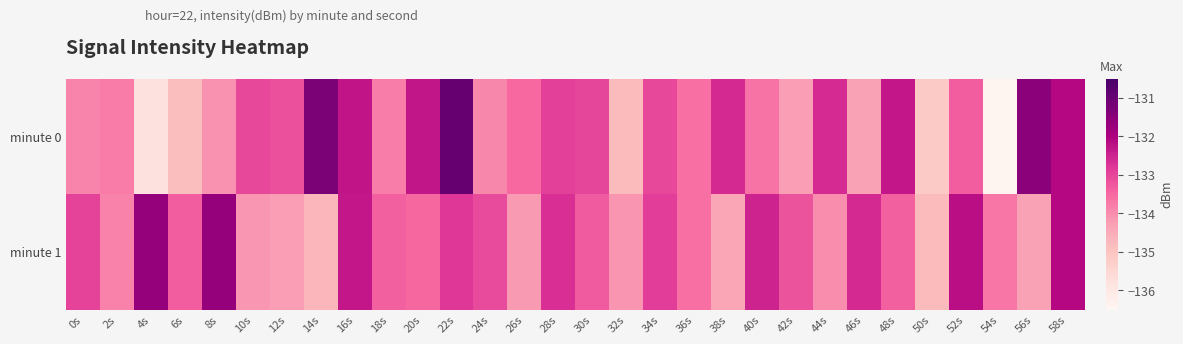

Rank the series by their average value, from lowest to highest.

minute 0, minute 1